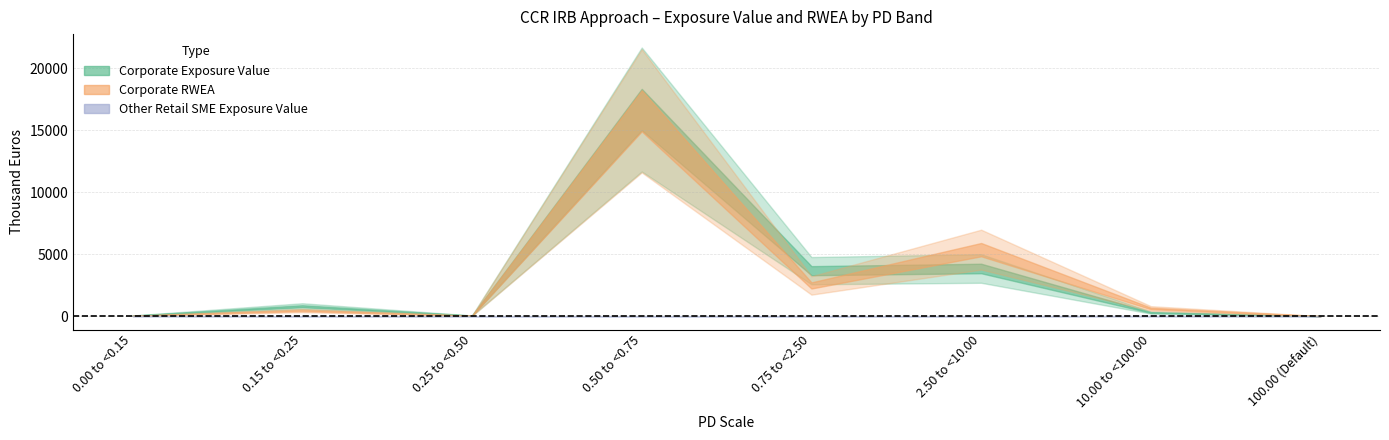

What is the difference between the maximum and minimum values in the Corporate RWEA series?

16550.6